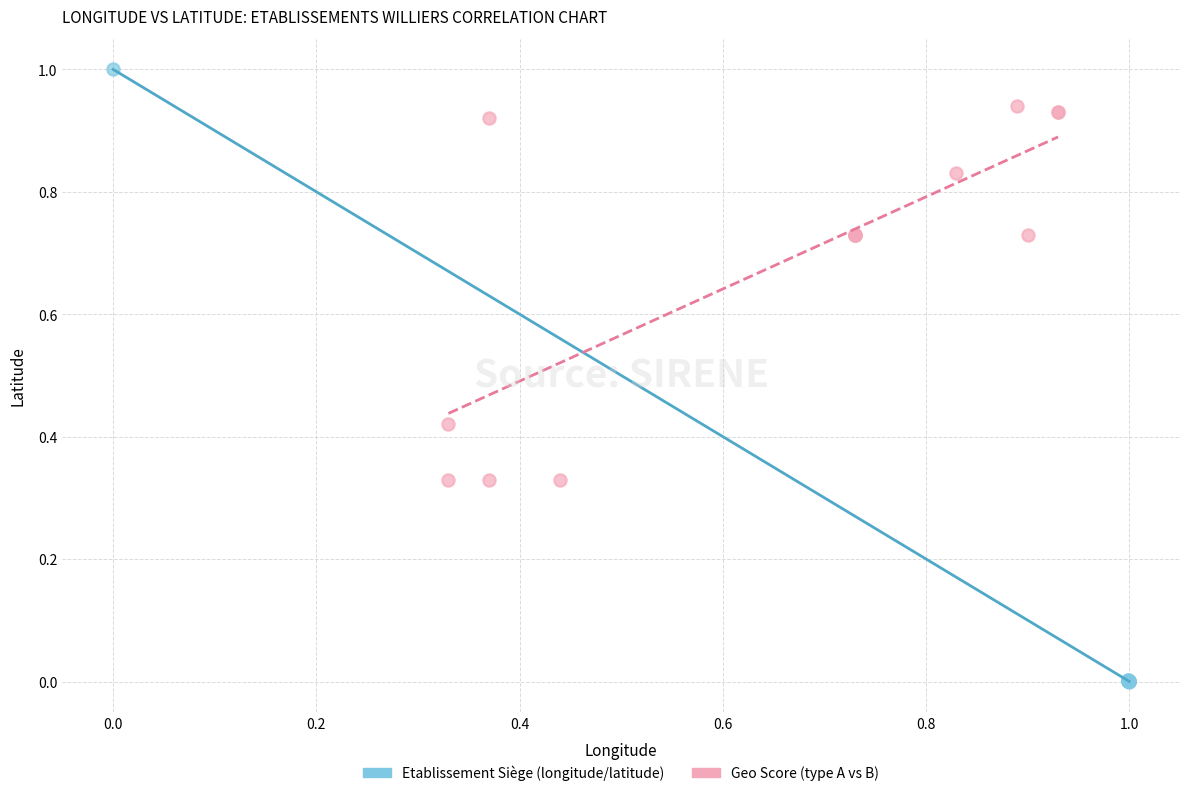

Which series contains the lowest Y value?

Etablissement Siège (longitude/latitude)